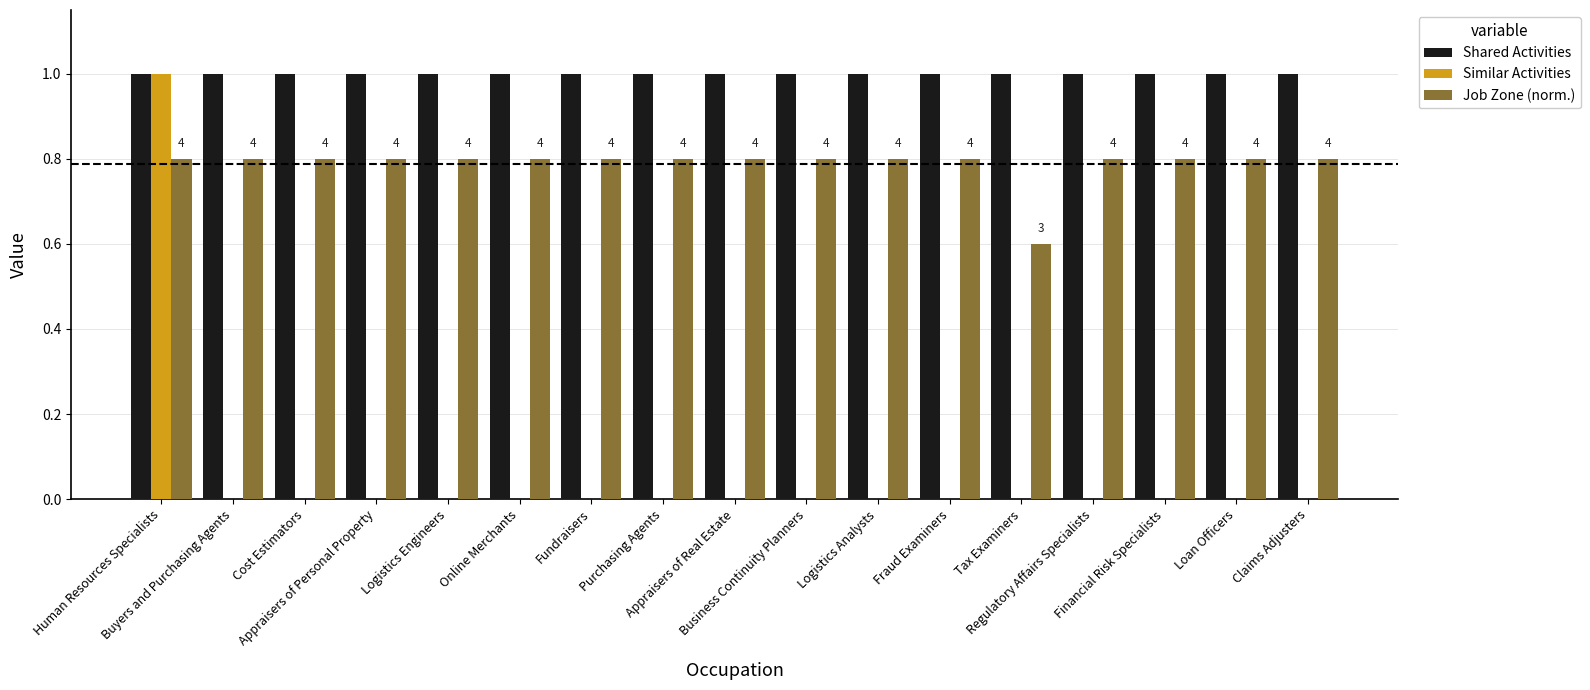

What is the sum of all Job Zone (norm.) values?

13.4